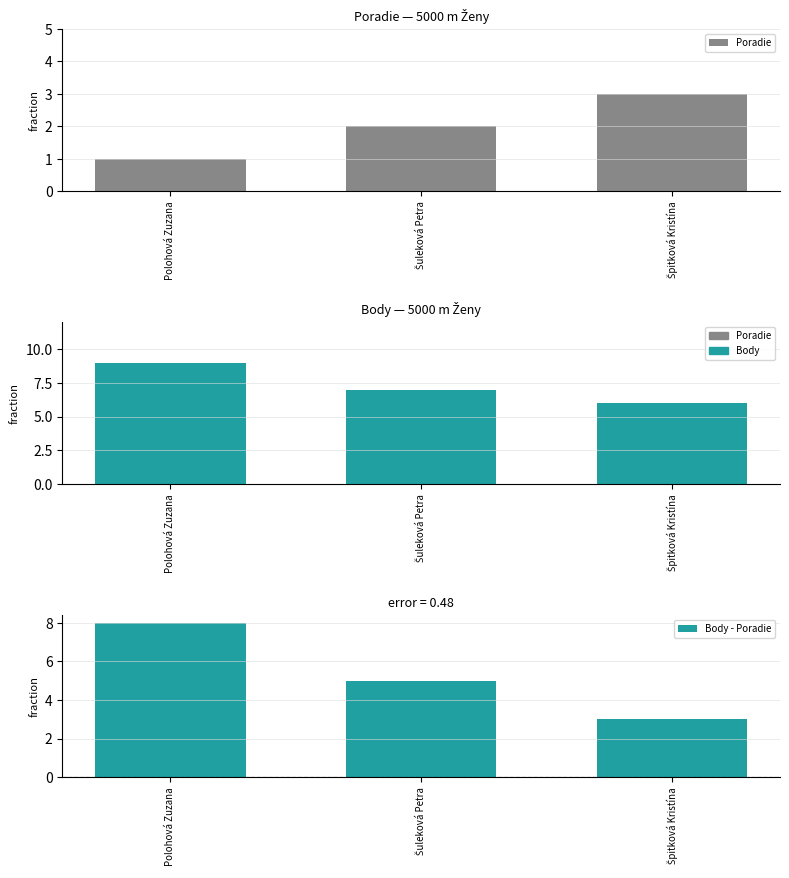

Where does the Body - Poradie series first go above 5?

Polohová Zuzana